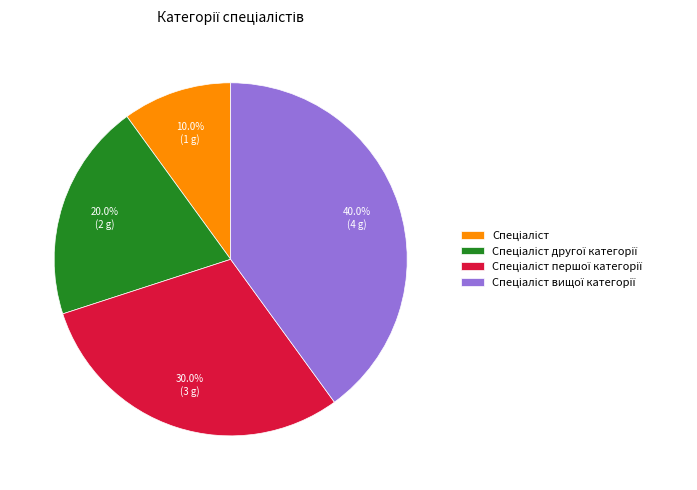

Is there any slice that represents more than half of the pie?

No